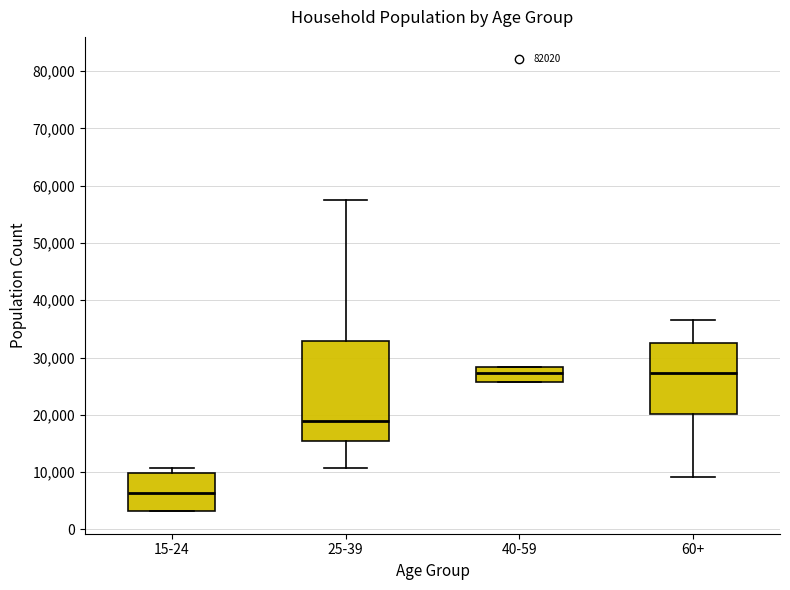

Reading left to right, transcribe this box plot: for each box, give where its median line is, the range the box spans, and where its two whiskers end, as read against the y-axis. The values are not printed on the chart, so give them approximately, as read against the axis.

15-24: median 6000, box 3000 to 10000, whiskers 3000 to 11000
25-39: median 19000, box 16000 to 33000, whiskers 11000 to 57000
40-59: median 27000, box 26000 to 28000, whiskers 26000 to 28000
60+: median 27000, box 20000 to 32000, whiskers 9000 to 37000